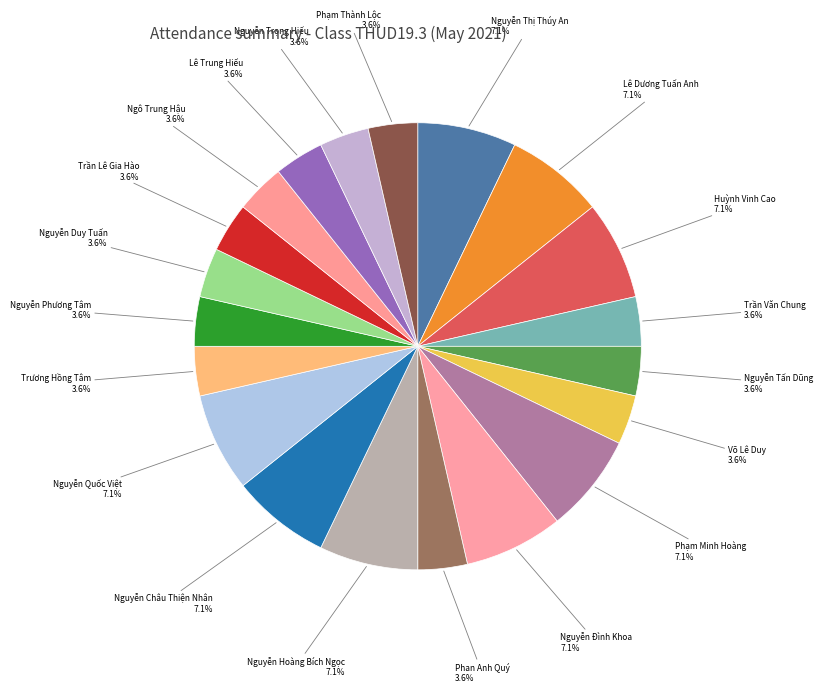

Which slice is the largest?

Nguyễn Thị Thúy An